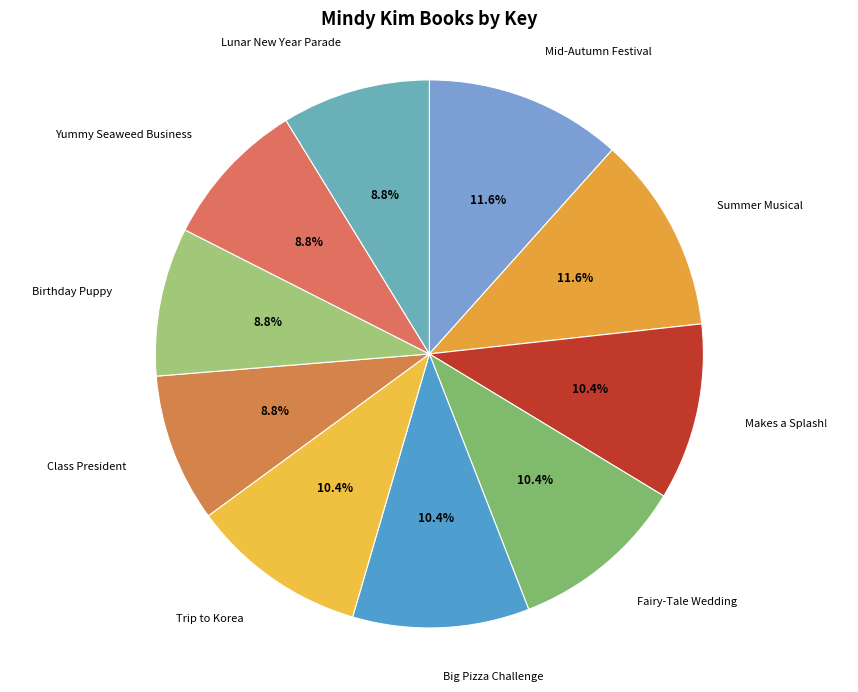

Approximately how many times larger is the value at Fairy-Tale Wedding compared to Trip to Korea?

1.0